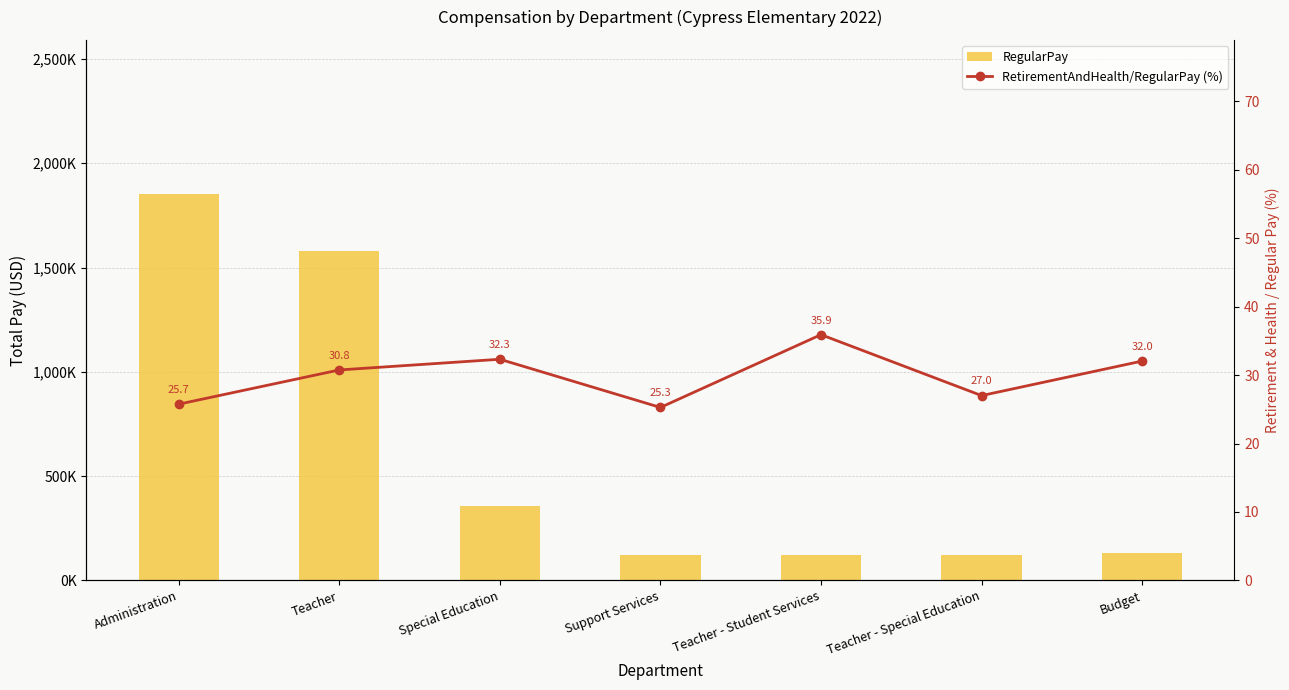

Is the value of RegularPay at Administration greater than the value of RetirementAndHealth/RegularPay (%) at Teacher?

Yes